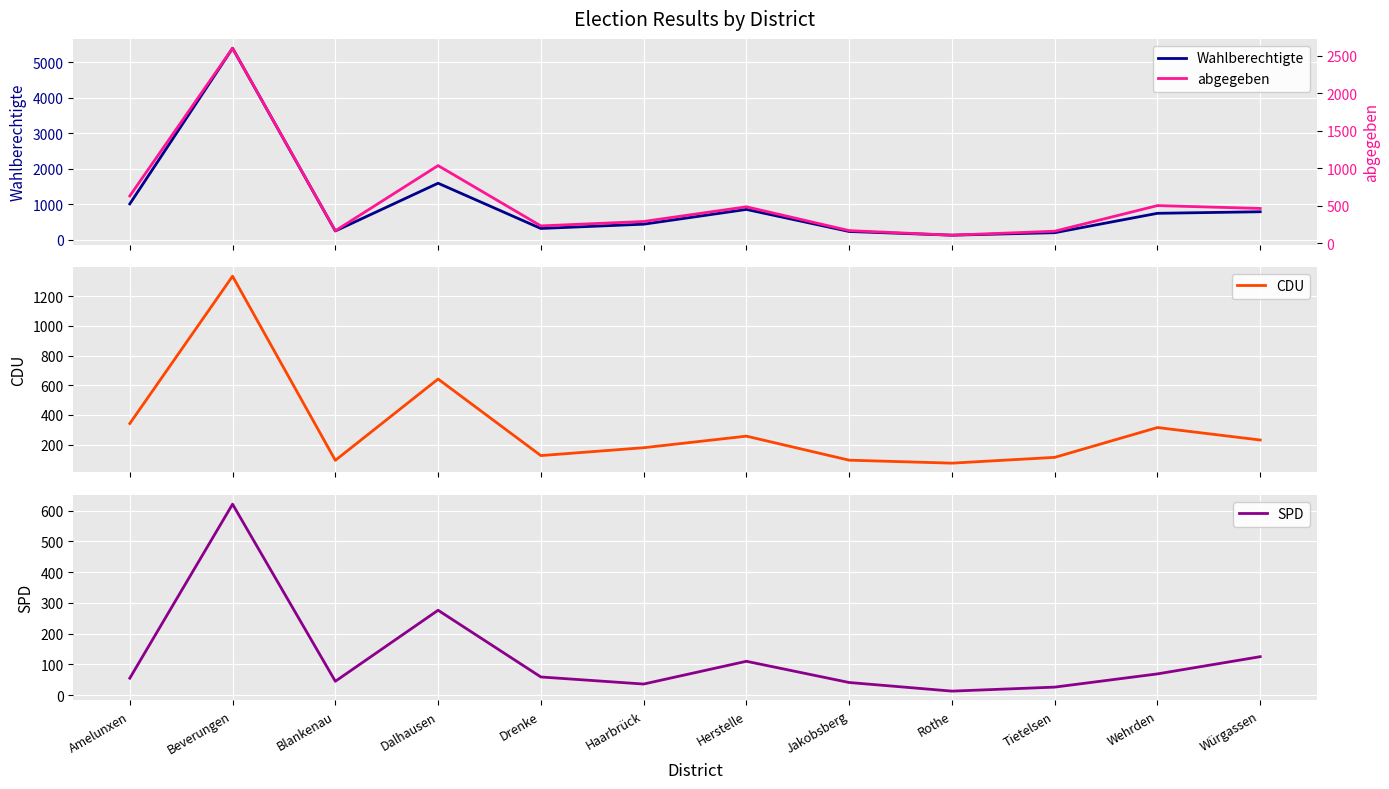

What is the difference between the second highest and minimum values in the CDU series?

567